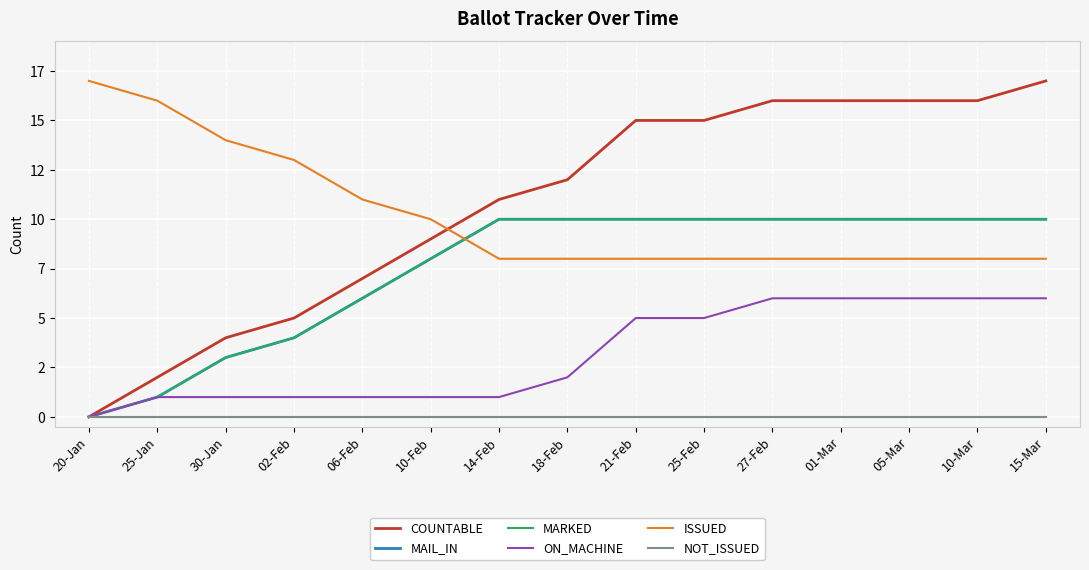

What is the average value of the MARKED series?

7